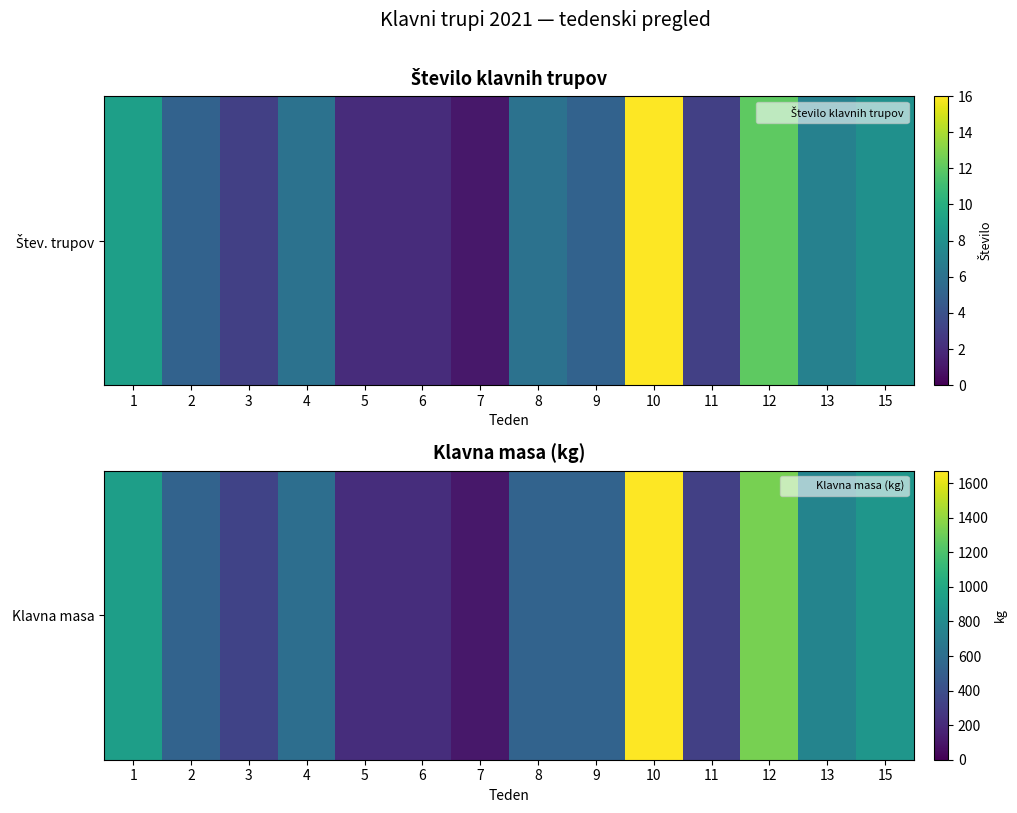

How many values are below 535?

7